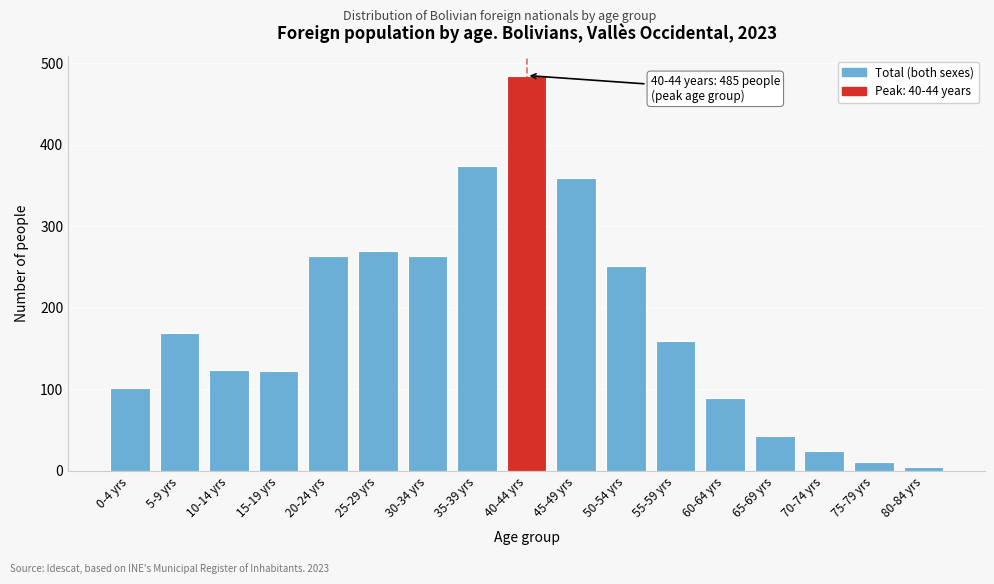

What is the label of the 17th bar from the left?

80-84 yrs